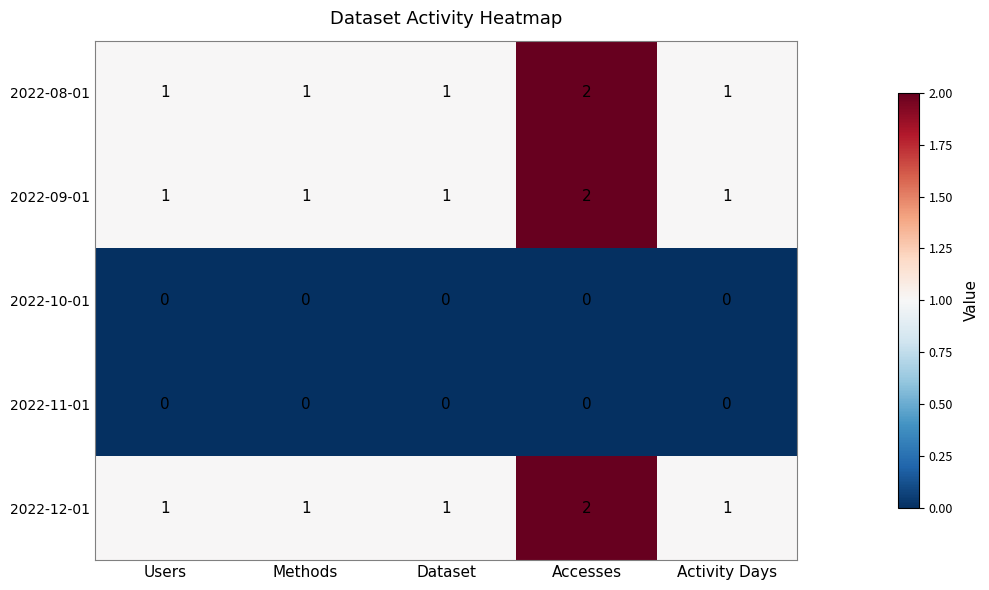

Reading left to right, transcribe all the data shown in this chart.

2022-08-01: Users=1	Methods=1	Dataset=1	Accesses=2	Activity Days=1
2022-09-01: Users=1	Methods=1	Dataset=1	Accesses=2	Activity Days=1
2022-10-01: Users=0	Methods=0	Dataset=0	Accesses=0	Activity Days=0
2022-11-01: Users=0	Methods=0	Dataset=0	Accesses=0	Activity Days=0
2022-12-01: Users=1	Methods=1	Dataset=1	Accesses=2	Activity Days=1